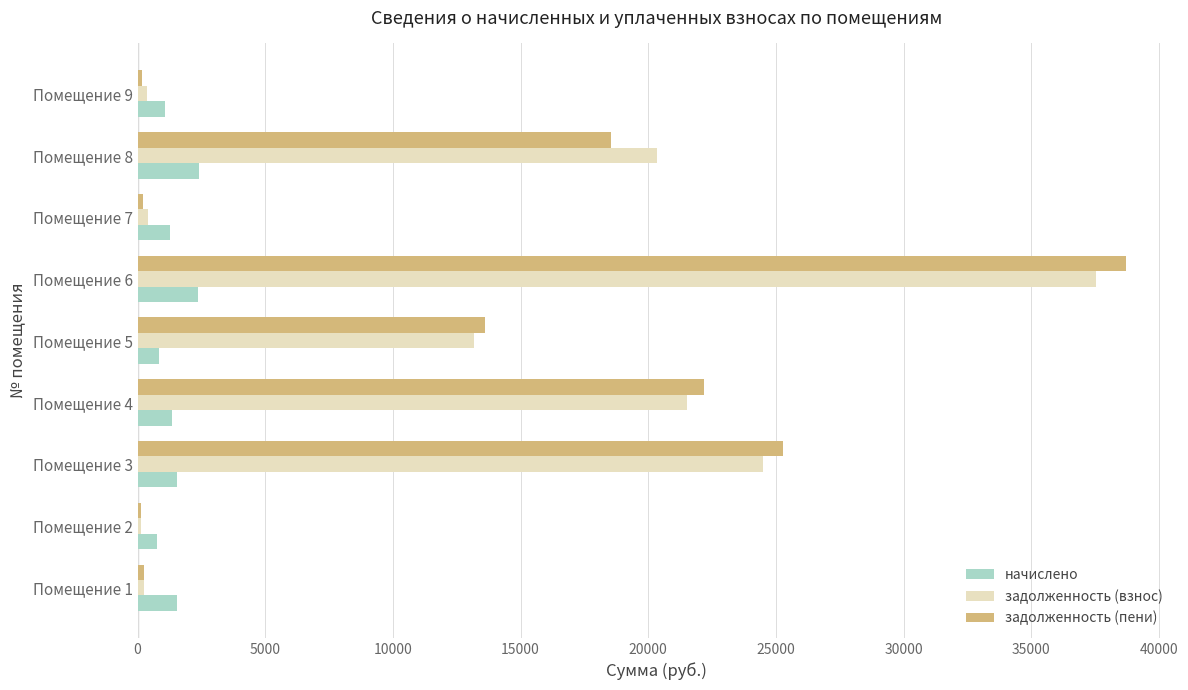

Between Помещение 5 and Помещение 8, which series saw the biggest shift?

задолженность (взнос)